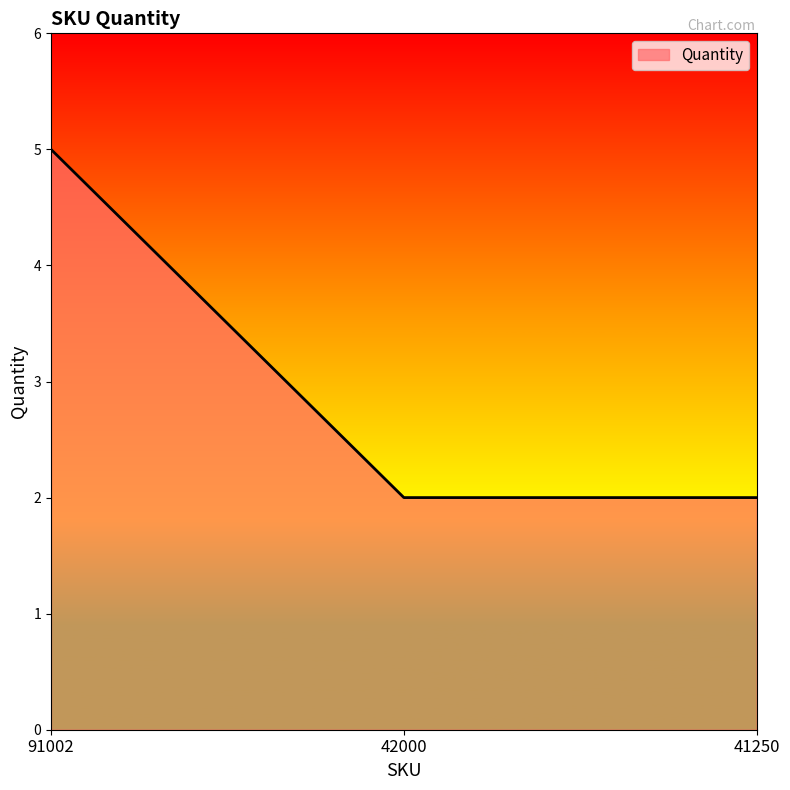

Reading right to left, transcribe all the data shown in this chart.

2	2	5